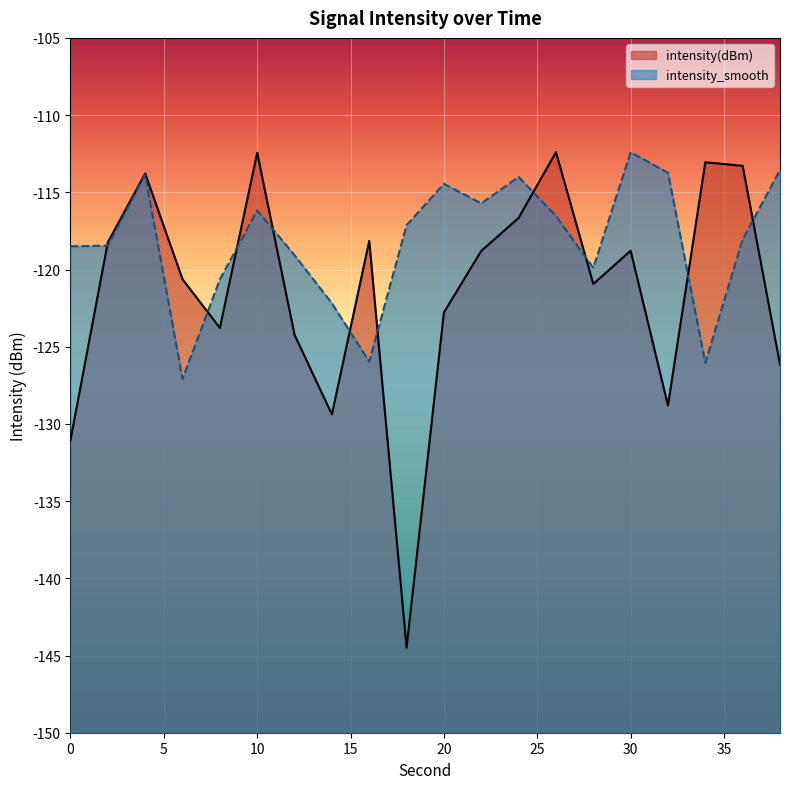

Rank the categories by intensity(dBm) value from lowest to highest.

18, 0, 14, 32, 38, 12, 8, 20, 28, 6, 22, 30, 2, 16, 24, 4, 36, 34, 10, 26